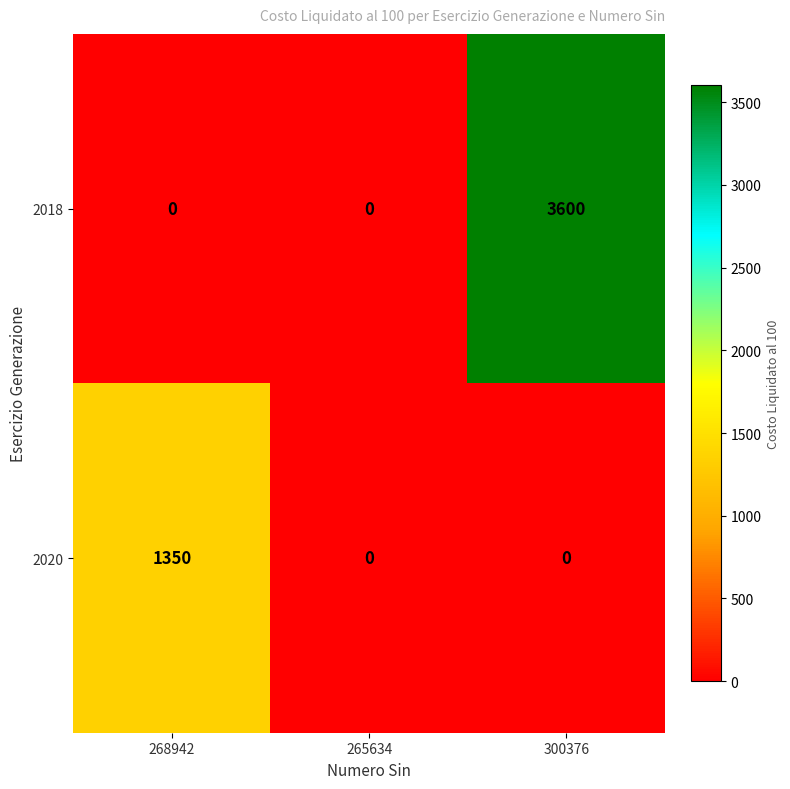

At which label does 2020 reach its peak?

268942